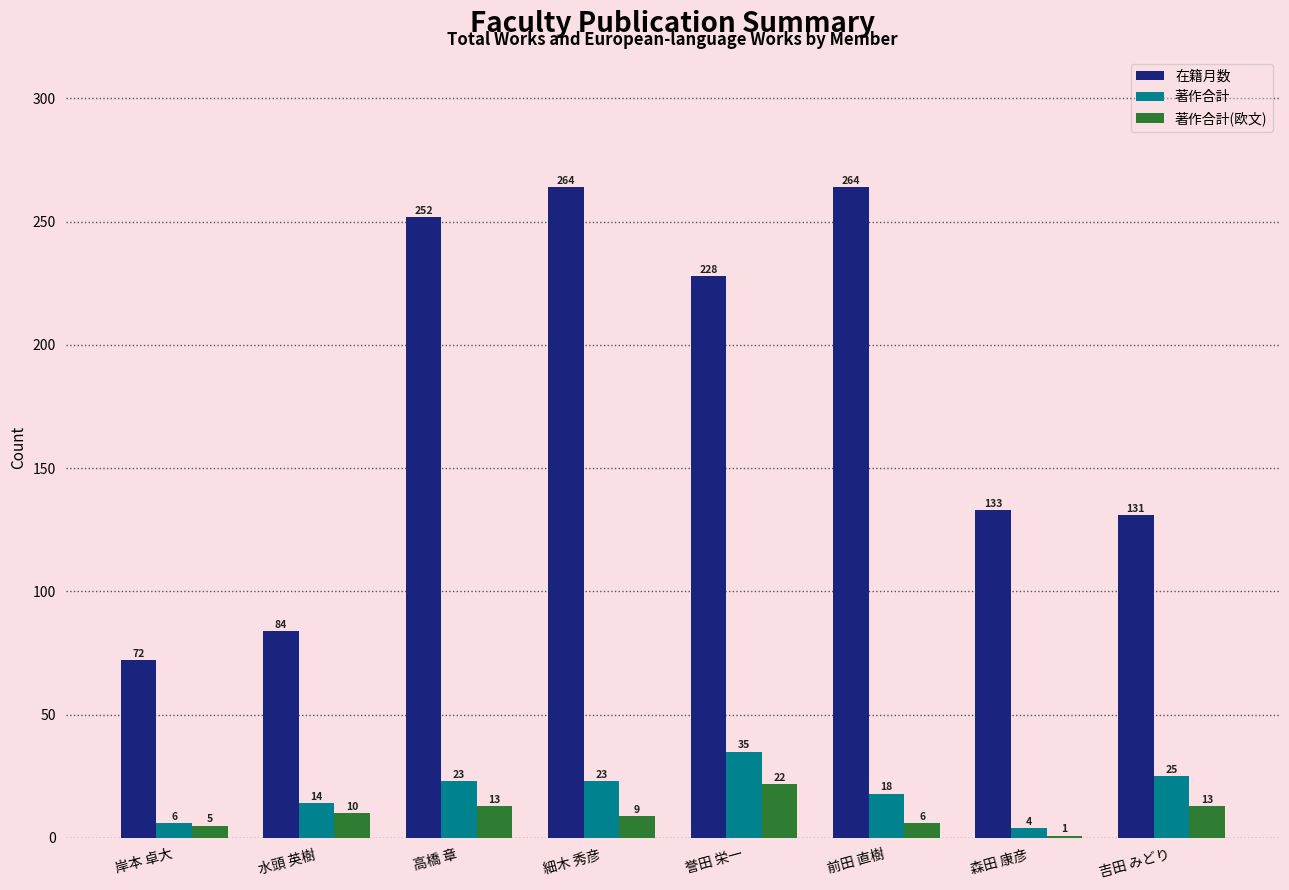

True or false: 著作合計 has a value of 37 at 細木 秀彦.

False